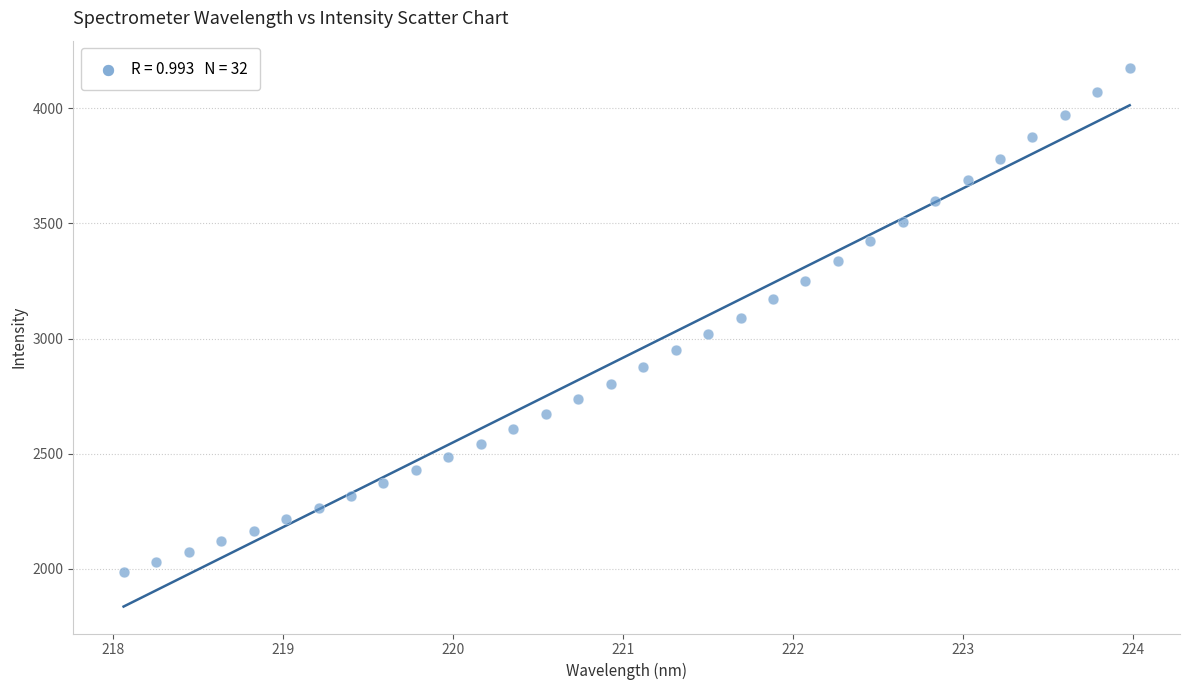

What is the range of X values (max minus min)?

5.9